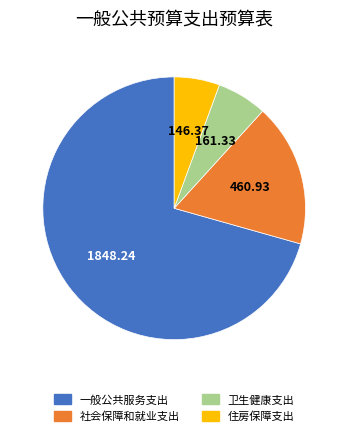

Does 住房保障支出 represent more than half of the total?

No